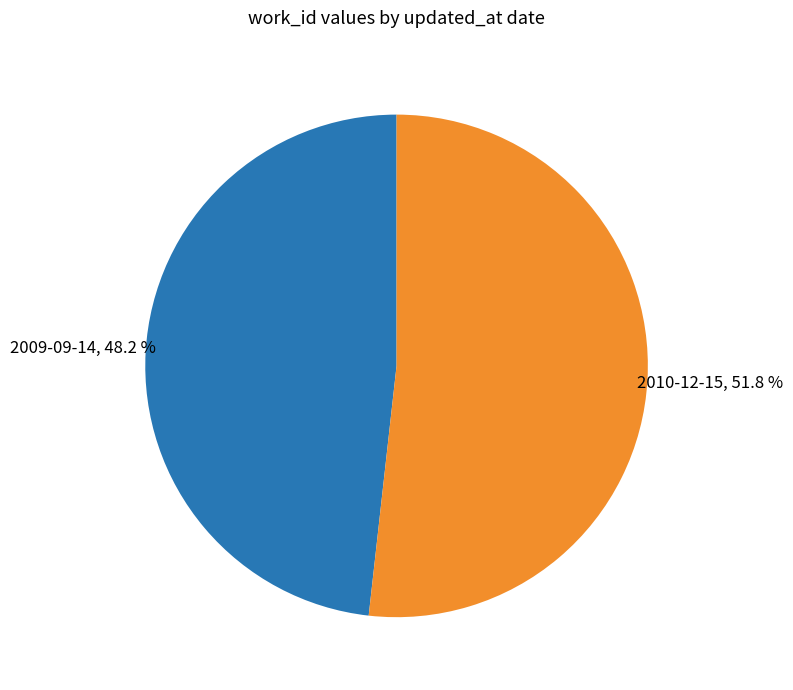

Approximately how many times larger is the value at 2009-09-14 compared to 2010-12-15?

0.9